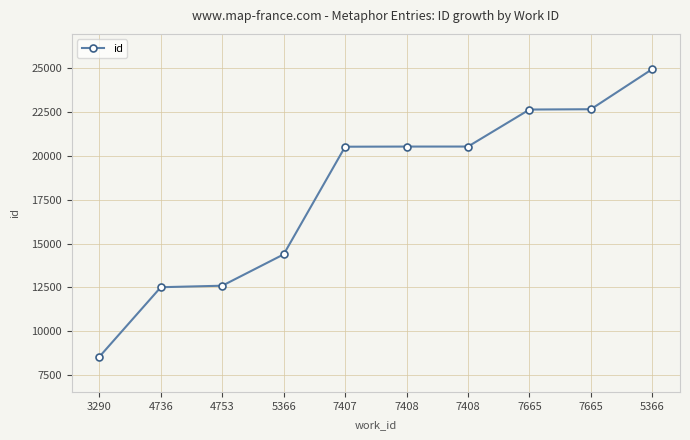

Which category has the lowest value across all series?

3290